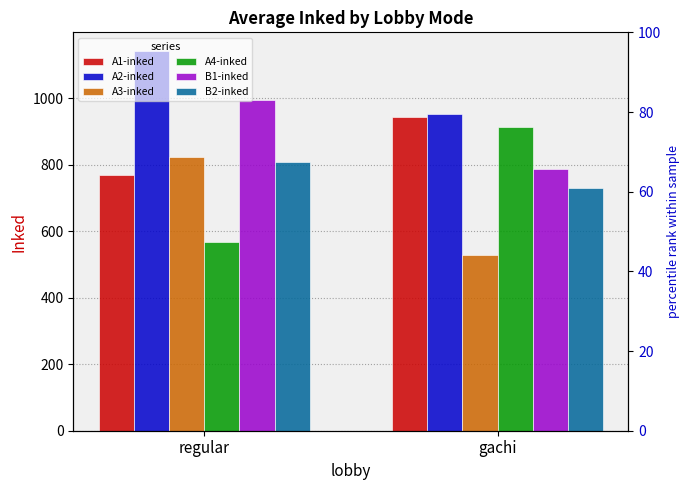

How many bars are there in total?

12